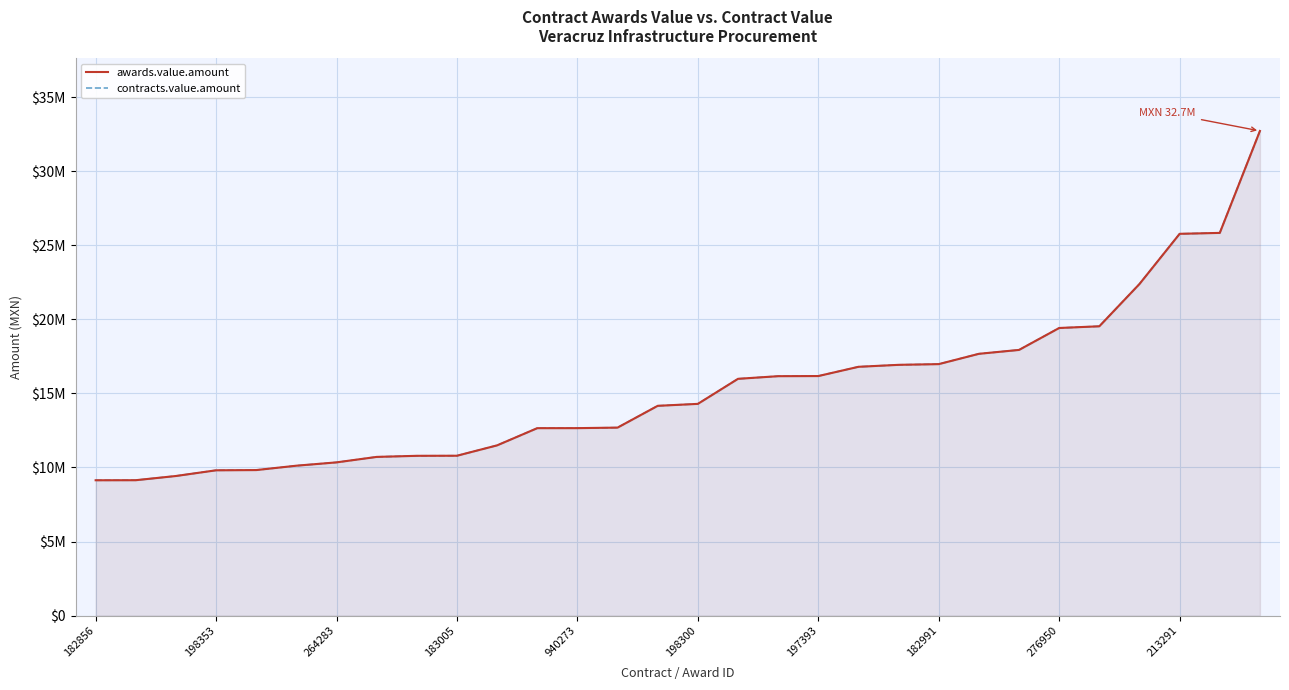

Rank the series by their maximum value, from highest to lowest.

awards.value.amount, contracts.value.amount